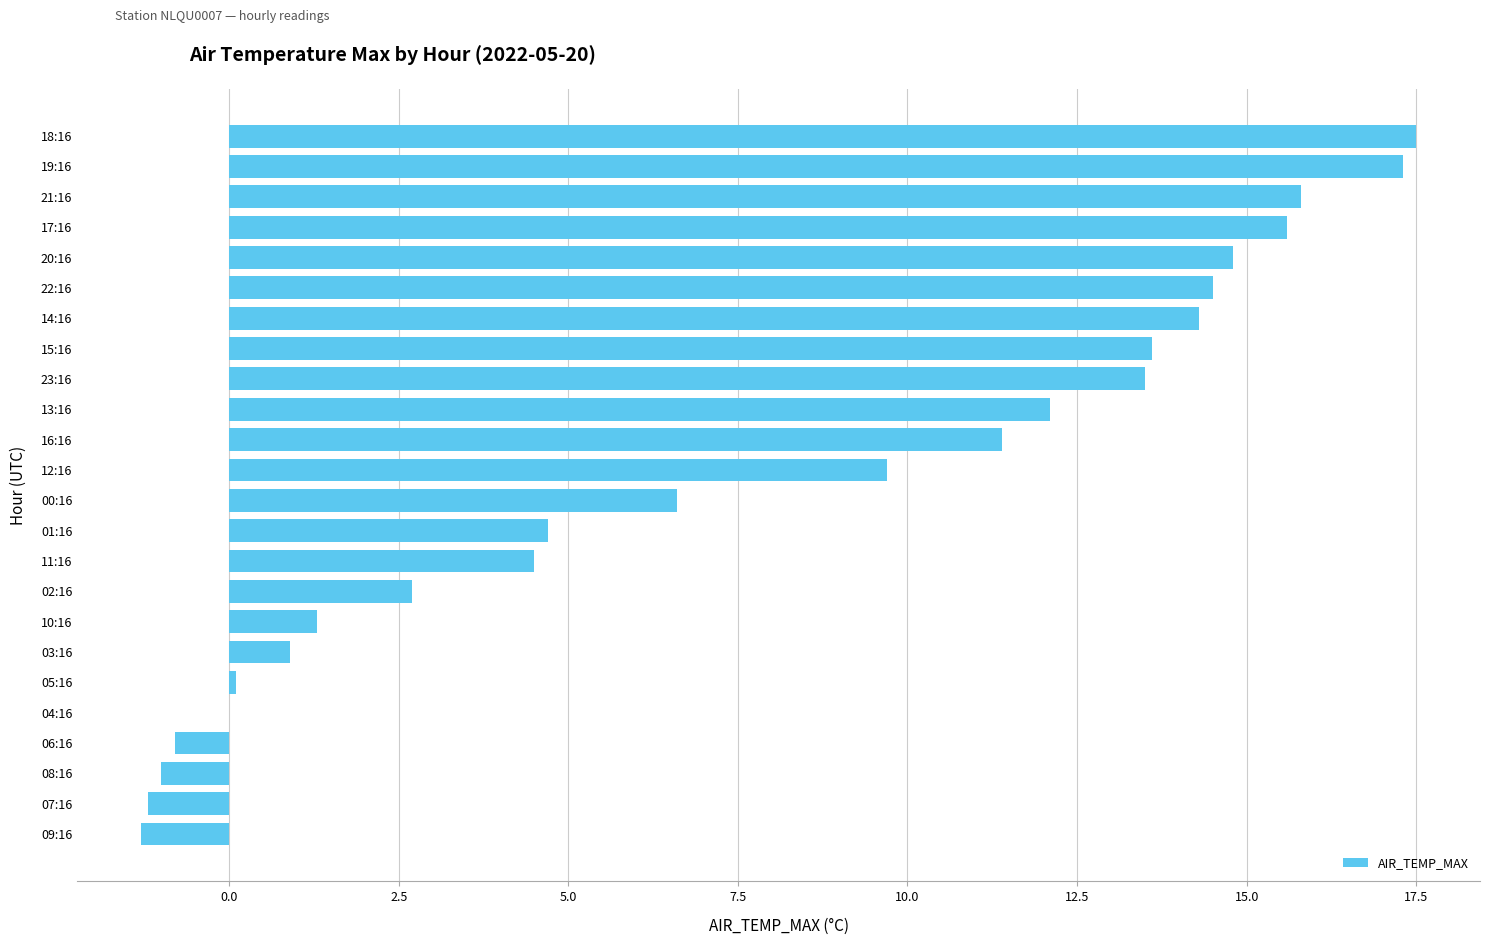

What is the greatest value displayed?

17.5